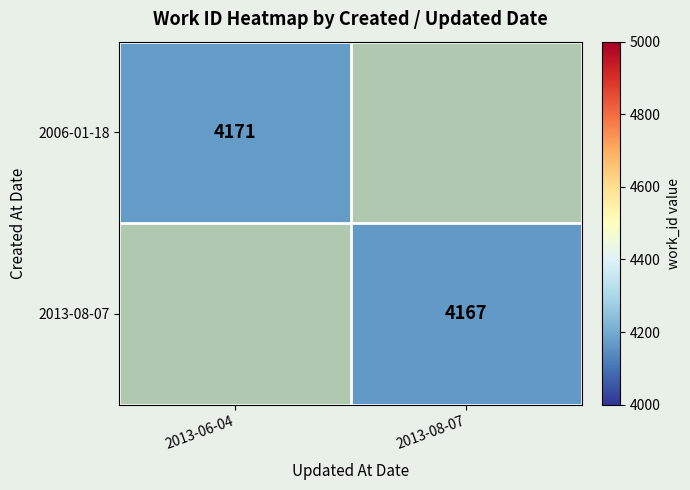

The value of 2006-01-18 at 2013-06-04 is 1124. True or false?

False